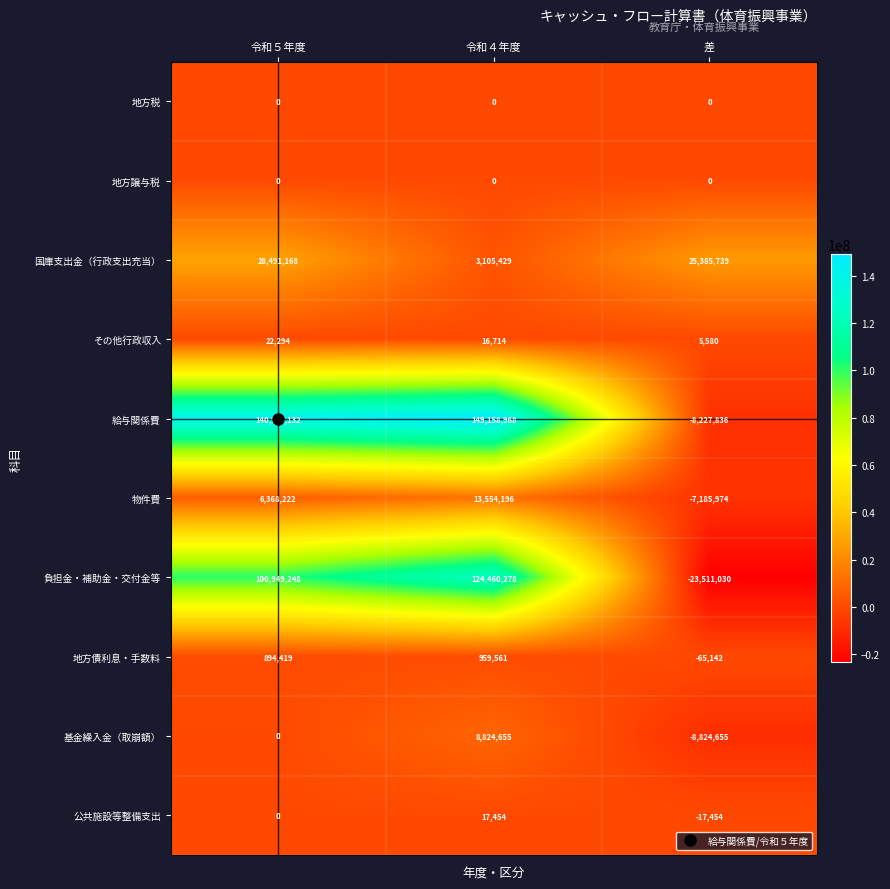

At how many categories does at least one series exceed 63385889?

2